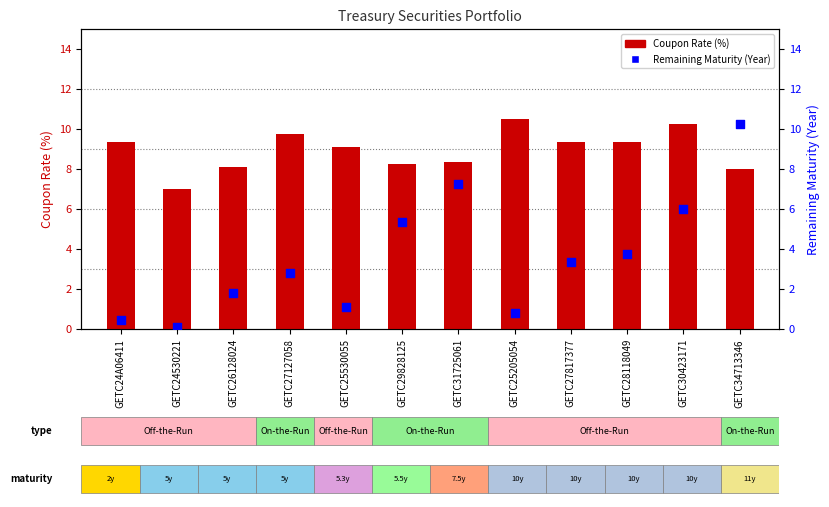

Which series has the largest total across all categories?

Coupon Rate (%)